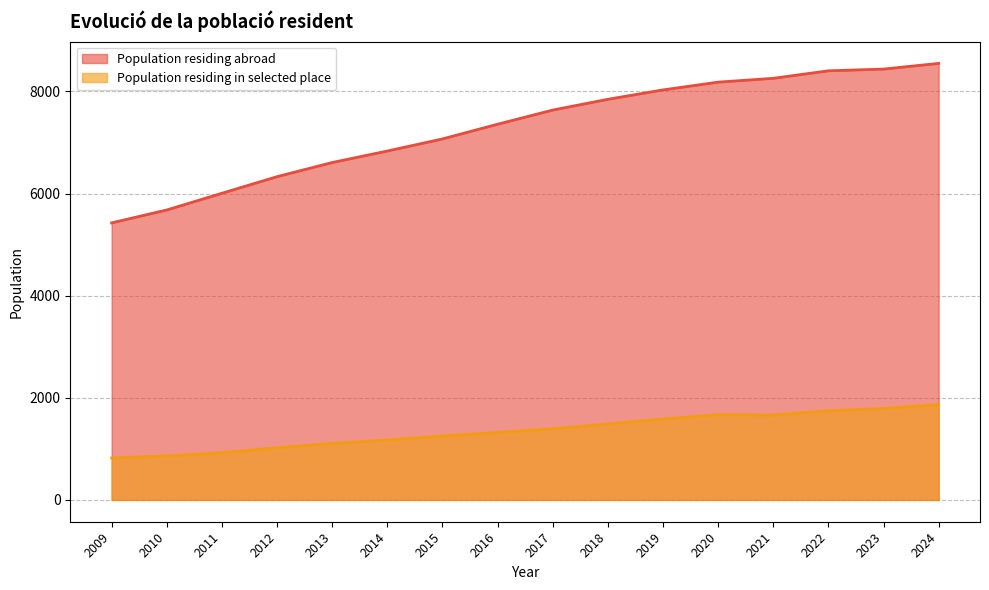

List the series in order of their peak value, lowest first.

Population residing in selected place, Population residing abroad